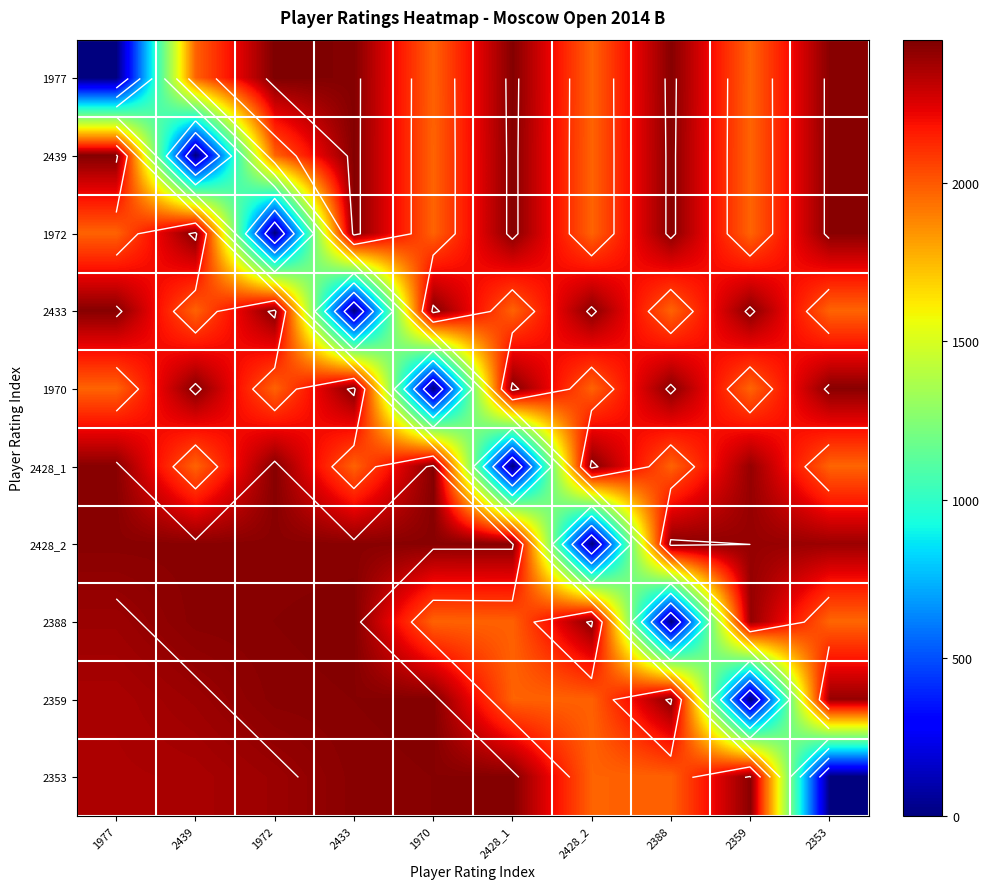

At how many categories does at least one series exceed 2022?

10